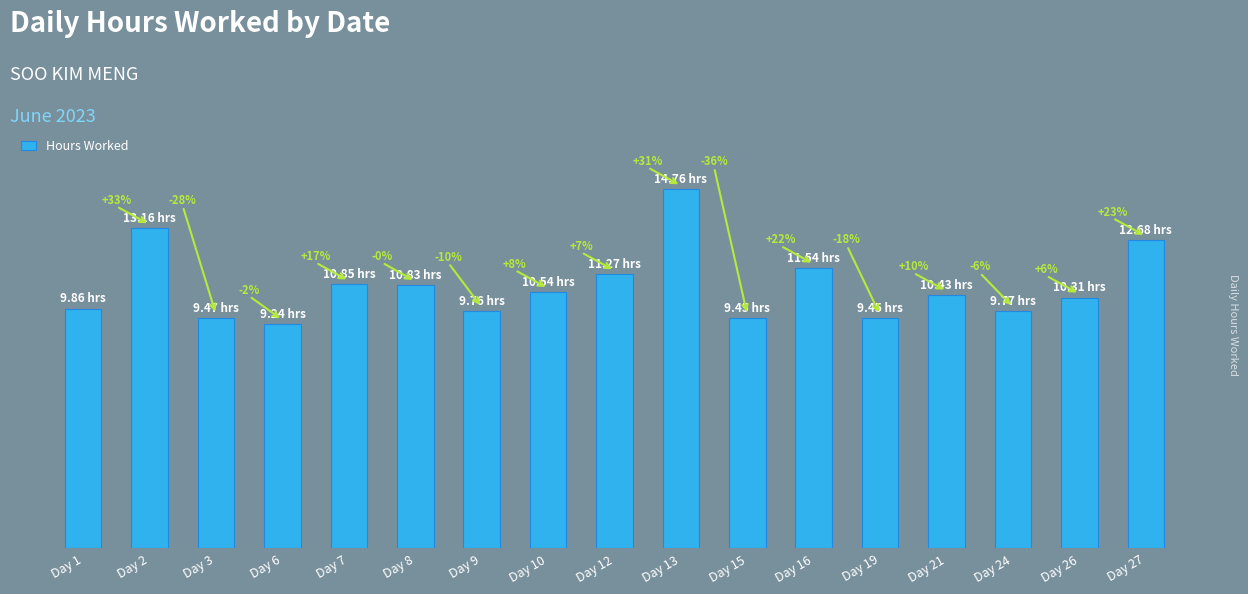

Rank the categories by value from lowest to highest.

Day 6, Day 15, Day 19, Day 3, Day 9, Day 24, Day 1, Day 26, Day 21, Day 10, Day 8, Day 7, Day 12, Day 16, Day 27, Day 2, Day 13